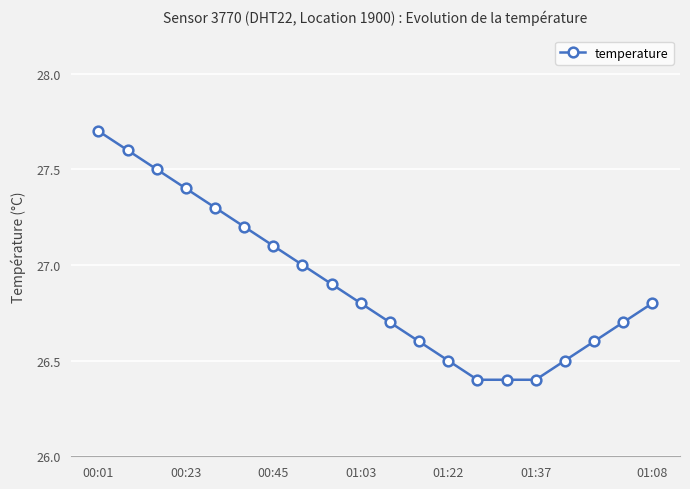

What is the value of the 6th point from the left?

27.2